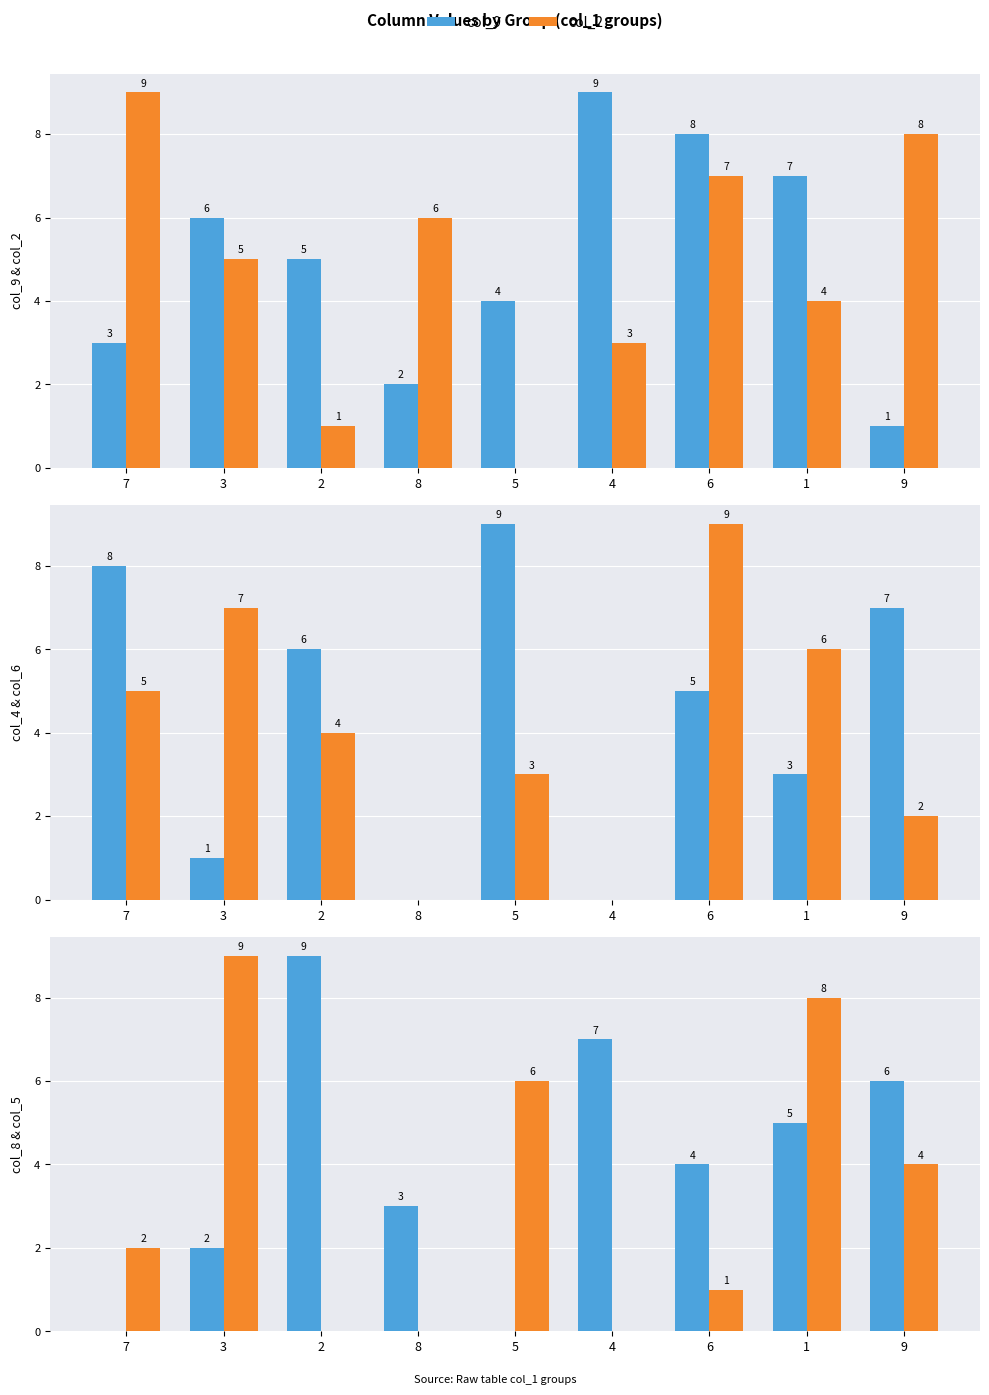

How many positive values does the col_5 series have?

6